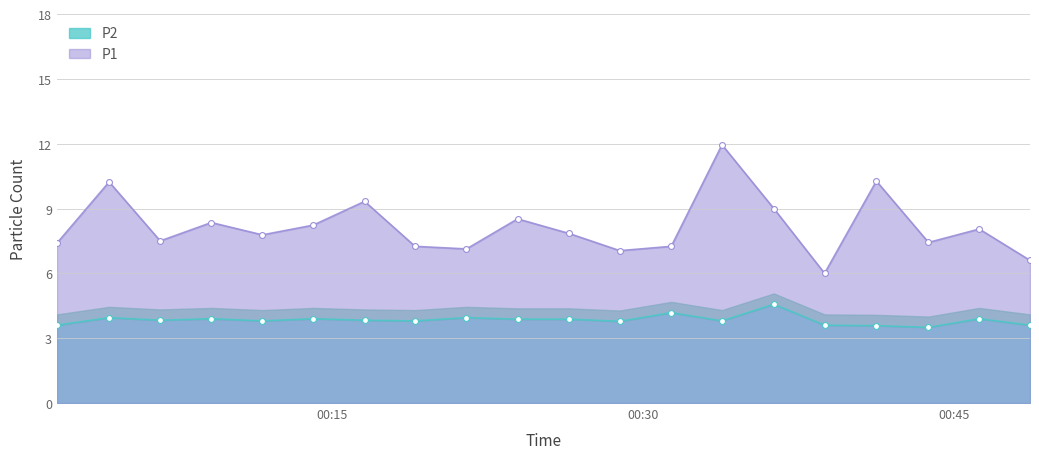

At which category is the sum across all series the highest?

2022-12-07T00:33:48